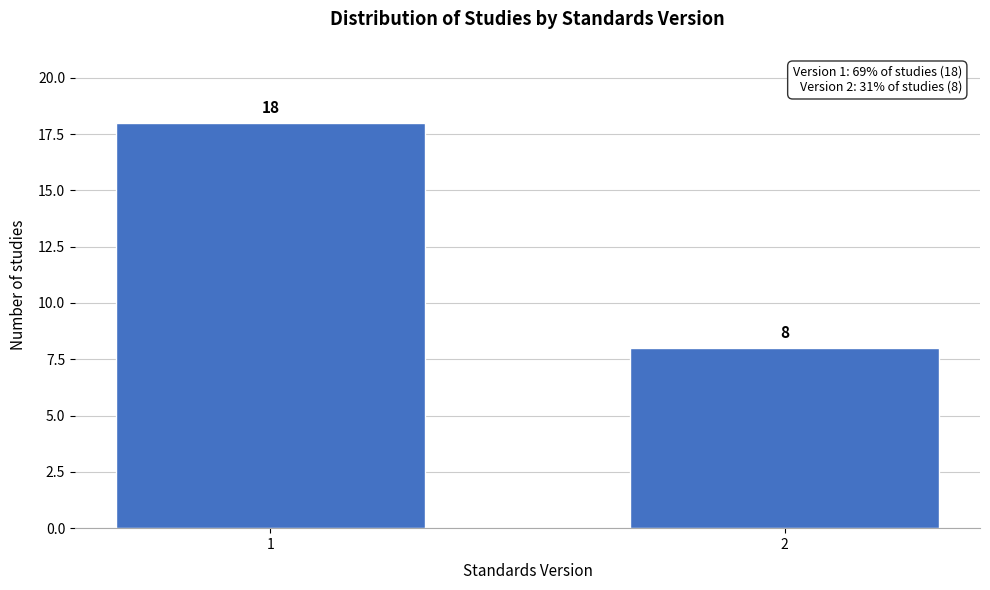

Reading left to right, list all the values displayed in this chart.

18	8